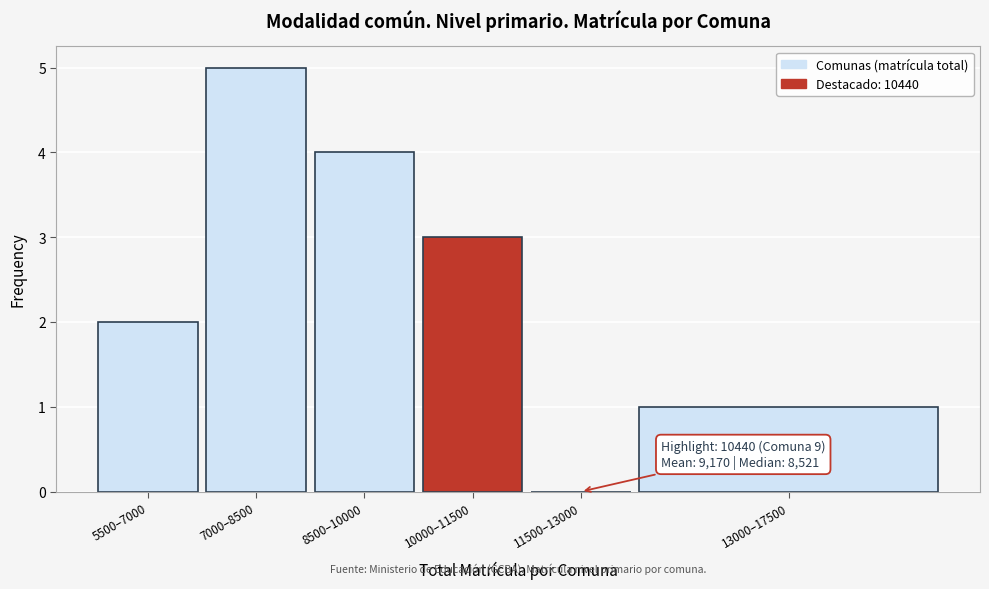

Reading left to right, extract all data points from this chart.

5500–7000=2	7000–8500=5	8500–10000=4	10000–11500=3	11500–13000=0	13000–17500=1